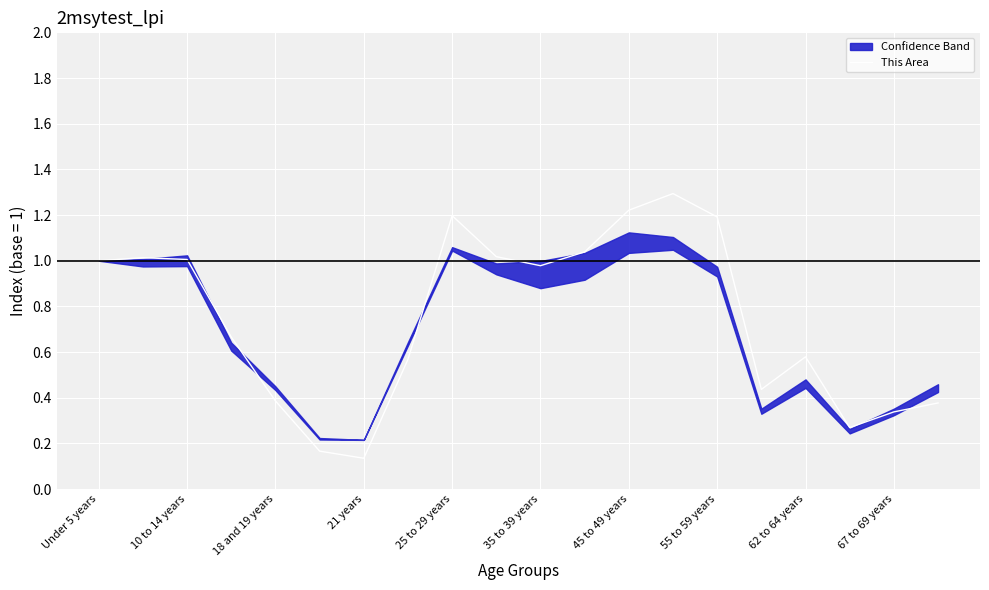

True or false: This Area has a value of 0.3 at 45 to 49 years.

False